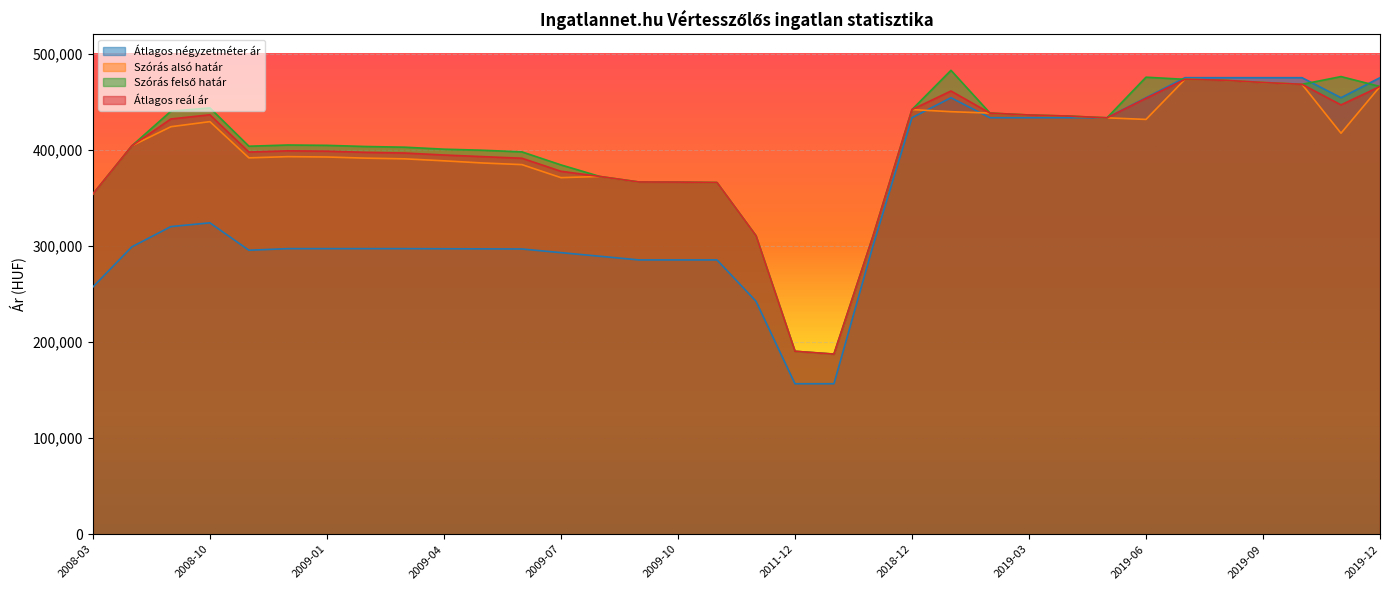

Reading right to left, extract all data points from this chart.

Átlagos négyzetméter ár: 475000	454166	475000	475000	475000	475000	454166	433333	433333	433333	433333	454166	433333	300000	156565	156565	242455	285400	285400	285400	289192	292984	296776	296894	297011	297129	297129	297129	297129	295474	323985	320075	299020	257200
Szórás alsó határ: 465841	417233	468124	470008	472331	473289	431591	433235	435103	436192	438185	439632	441820	310019	187395	190330	310615	365950	366375	366481	372215	371016	384564	386241	388502	390564	391283	392488	392851	391594	429278	423996	404143	353890
Szórás felső határ: 465841	476159	468124	470008	472331	473289	475511	433235	435103	436192	438185	482664	441820	310019	187395	190330	310615	365950	366375	366481	372215	384274	397822	399499	400614	402676	403395	404600	404963	403706	443558	440148	404143	353890
Átlagos reál ár: 465841	446696	468124	470008	472331	473289	453551	433235	435103	436192	438185	461148	441820	310019	187395	190330	310615	365950	366375	366481	372215	377645	391193	392870	394558	396620	397339	398544	398907	397650	436418	432072	404143	353890